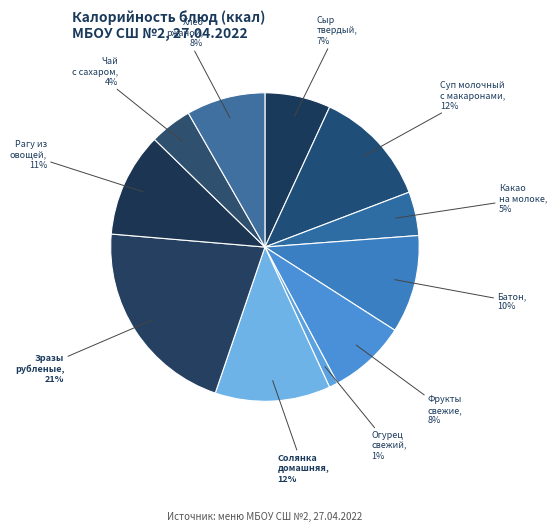

Rank the categories by value from lowest to highest.

огурец свежий д/г, чай с сахаром, какао на молоке, сыр твердый, фрукты свежие, Хлеб ржаной, Батон, рагу из овощей, солянка домашняя со сметаной, Суп молочный с макаронными изделиями, зразы рубленые